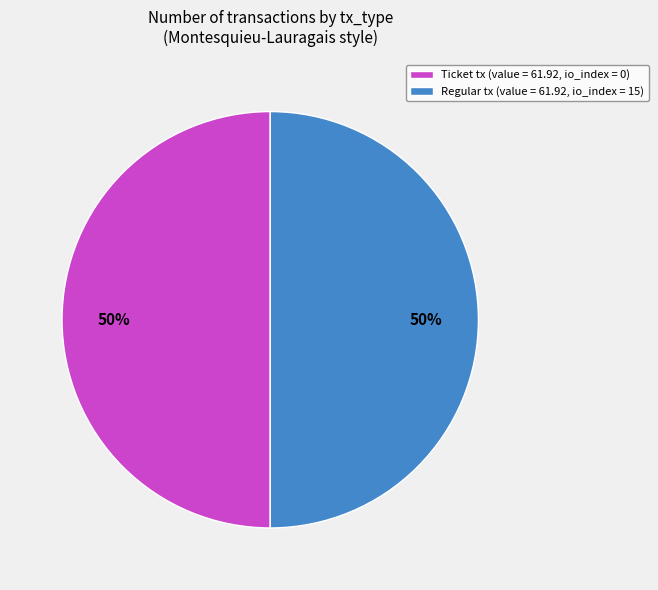

To the nearest percent, what portion does Ticket tx (value = 61.92, io_index = 0) represent?

50%